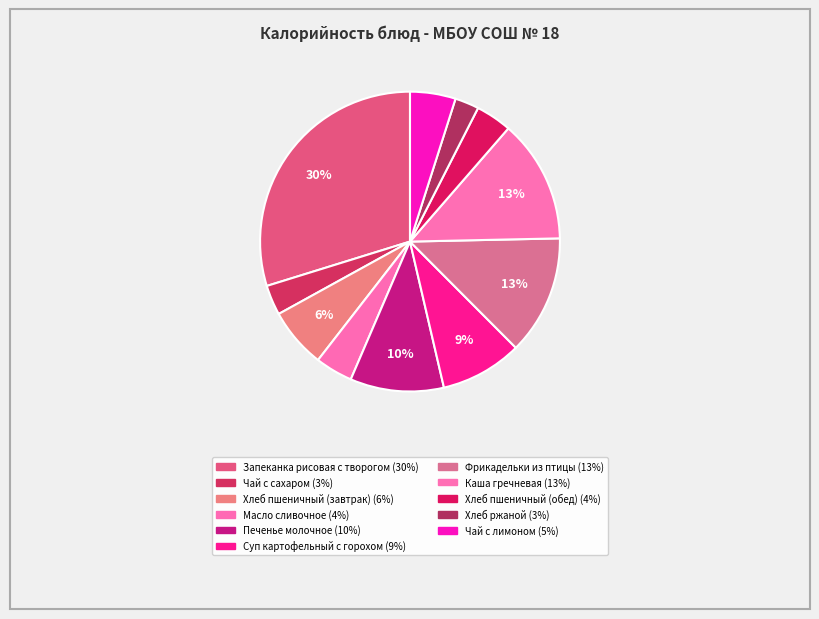

To the nearest percent, what percentage of the pie is Хлеб ржаной?

3%